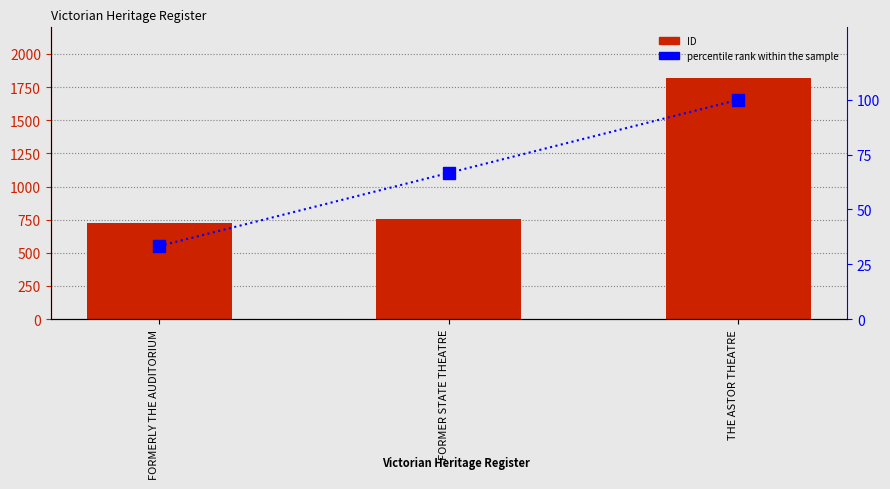

What is the approximate value of percentile rank within the sample at THE ASTOR THEATRE?

100.0